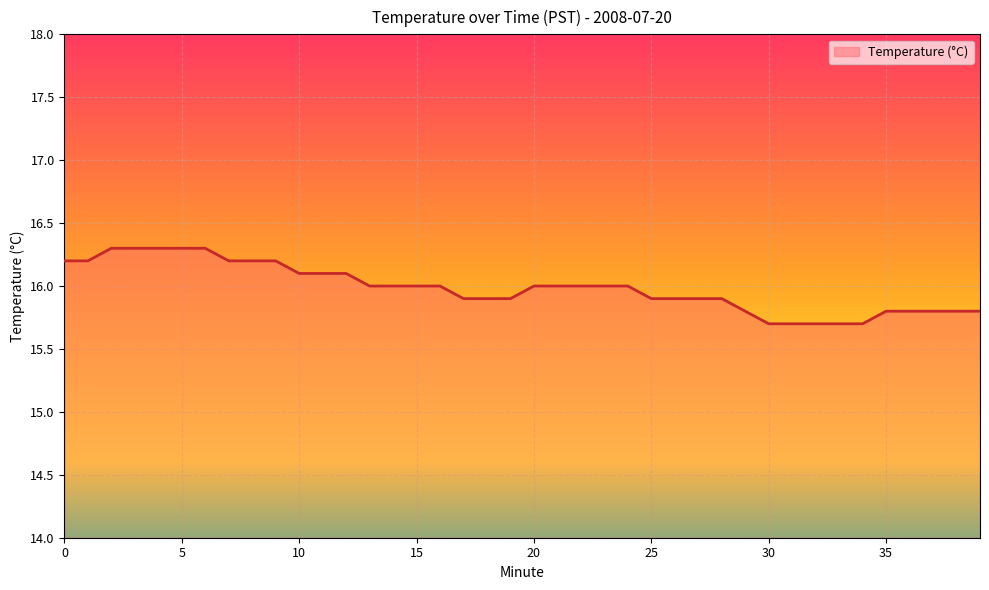

What is the difference between the maximum and minimum values?

0.6